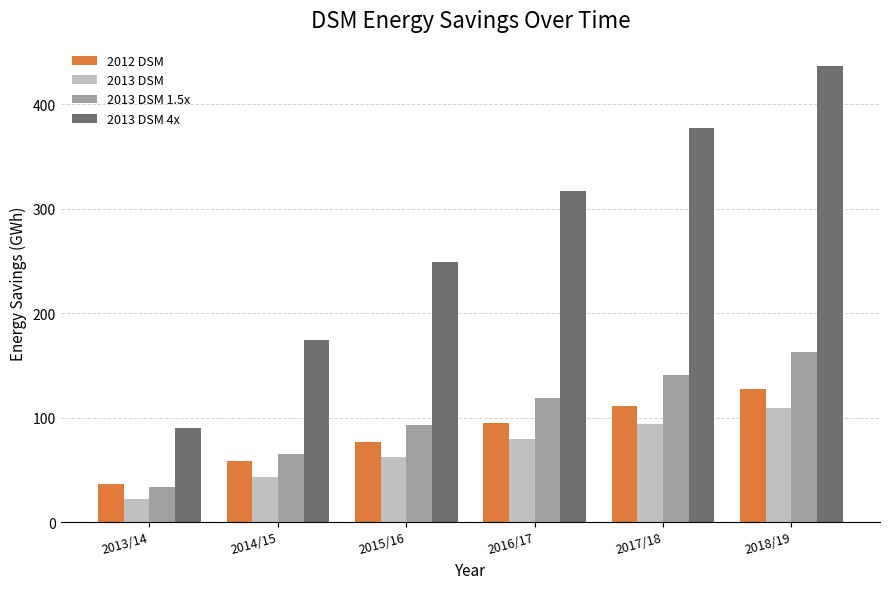

Are the bars horizontal?

No